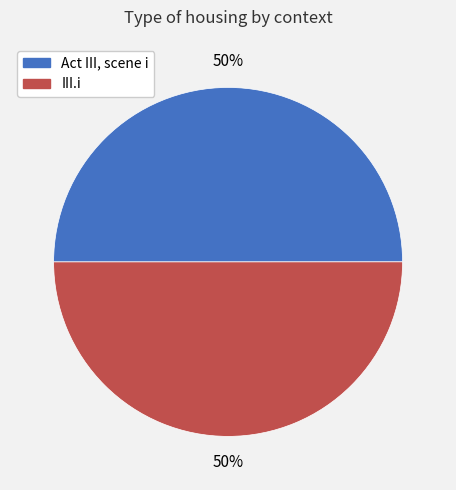

To the nearest percent, what portion does Act III, scene i represent?

50%